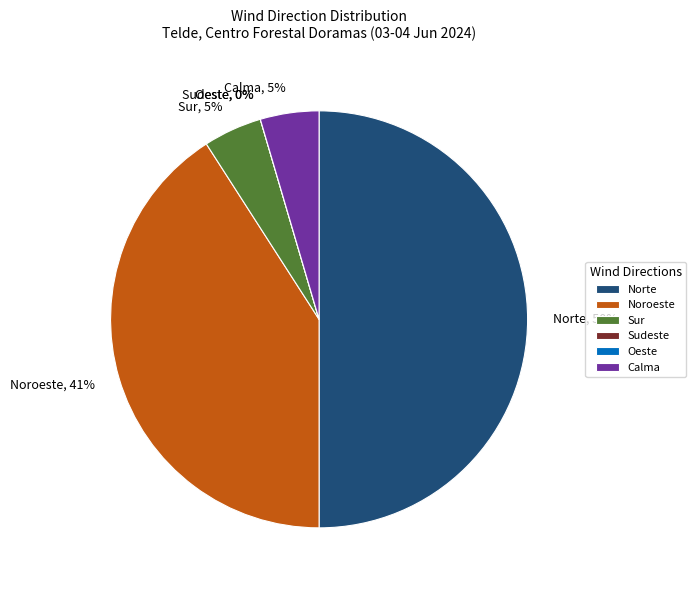

Does Noroeste account for over 50% of the chart?

No